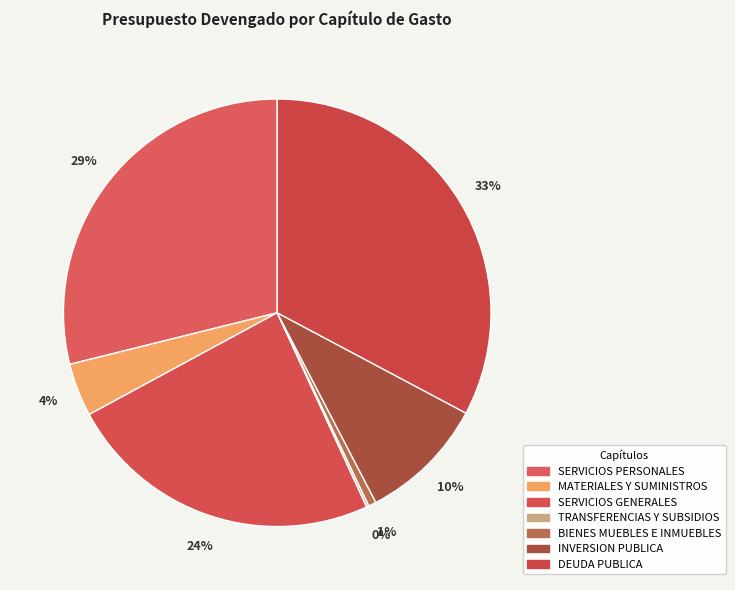

Combined, do BIENES MUEBLES E INMUEBLES and SERVICIOS GENERALES account for over 50%?

No